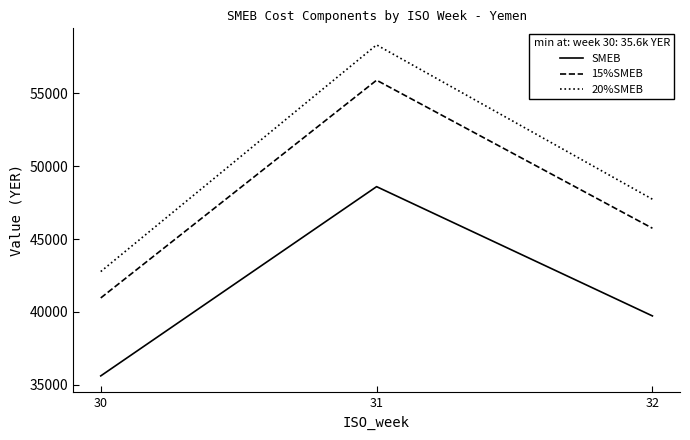

At how many categories does at least one series exceed 56009?

1